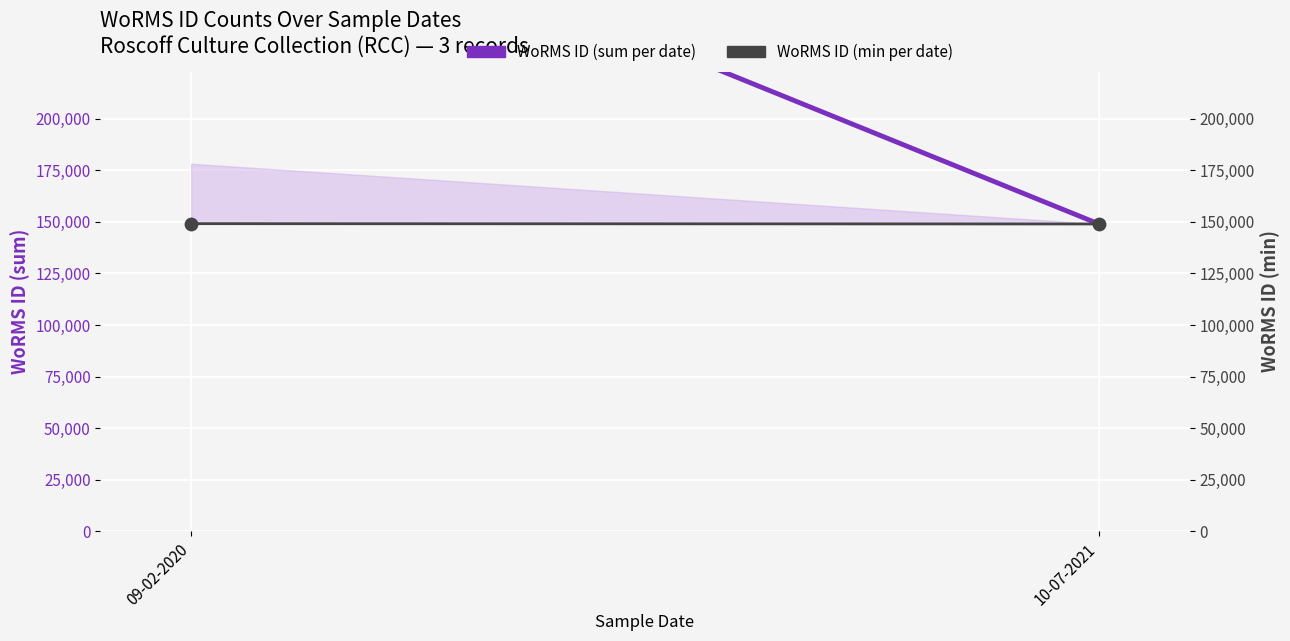

Which series contains the lowest Y value?

WoRMS ID (sum per date)